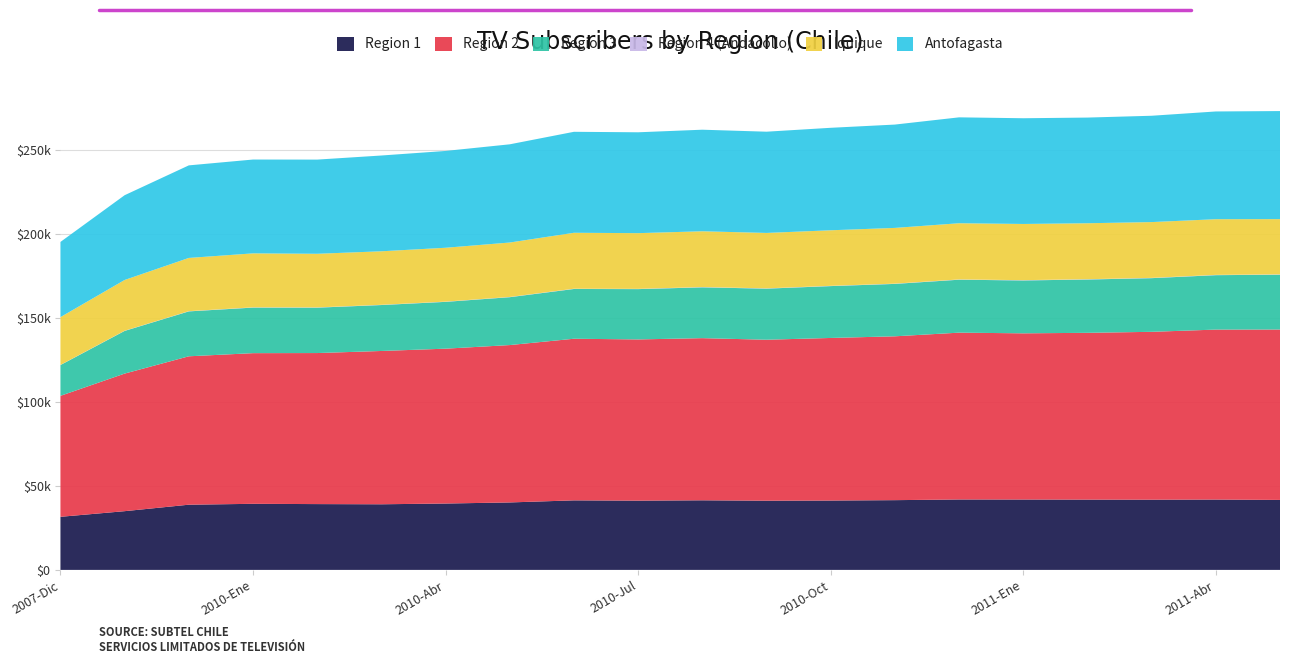

Reading left to right, what are all the values shown in this chart?

Region 1: 2007-Dic=31638	2008-Dic=34996	2009-Dic=38853	2010-Ene=39376	2010-Feb=39215	2010-Mar=39107	2010-Abr=39552	2010-May=40198	2010-Jun=41437	2010-Jul=41271	2010-Ago=41473	2010-Sep=41239	2010-Oct=41333	2010-Nov=41560	2010-Dic=41968	2011-Ene=41943	2011-Feb=41886	2011-Mar=41843	2011-Abr=41918	2011-May=41697
Region 2: 2007-Dic=72087	2008-Dic=81988	2009-Dic=88440	2010-Ene=89785	2010-Feb=90010	2010-Mar=91352	2010-Abr=92281	2010-May=93785	2010-Jun=96312	2010-Jul=96073	2010-Ago=96630	2010-Sep=95924	2010-Oct=96886	2010-Nov=97640	2010-Dic=99412	2011-Ene=99031	2011-Feb=99391	2011-Mar=100030	2011-Abr=101288	2011-May=101545
Region 3: 2007-Dic=18348	2008-Dic=25431	2009-Dic=26760	2010-Ene=27156	2010-Feb=27047	2010-Mar=27381	2010-Abr=27897	2010-May=28531	2010-Jun=29657	2010-Jul=29980	2010-Ago=30276	2010-Sep=30440	2010-Oct=30907	2010-Nov=31232	2010-Dic=31550	2011-Ene=31516	2011-Feb=31770	2011-Mar=31983	2011-Abr=32432	2011-May=32670
Region 4 (Andacollo): 2007-Dic=78	2008-Dic=108	2009-Dic=137	2010-Ene=144	2010-Feb=146	2010-Mar=138	2010-Abr=141	2010-May=145	2010-Jun=151	2010-Jul=152	2010-Ago=170	2010-Sep=166	2010-Oct=156	2010-Nov=150	2010-Dic=161	2011-Ene=173	2011-Feb=181	2011-Mar=164	2011-Abr=173	2011-May=178
Iquique: 2007-Dic=28484	2008-Dic=30248	2009-Dic=31713	2010-Ene=32167	2010-Feb=31961	2010-Mar=31891	2010-Abr=32098	2010-May=32429	2010-Jun=33339	2010-Jul=33197	2010-Ago=33242	2010-Sep=33032	2010-Oct=33102	2010-Nov=33217	2010-Dic=33486	2011-Ene=33482	2011-Feb=33347	2011-Mar=33249	2011-Abr=33174	2011-May=32945
Antofagasta: 2007-Dic=44804	2008-Dic=50517	2009-Dic=55162	2010-Ene=55914	2010-Feb=56124	2010-Mar=57073	2010-Abr=57696	2010-May=58526	2010-Jun=60174	2010-Jul=60107	2010-Ago=60526	2010-Sep=60330	2010-Oct=61071	2010-Nov=61579	2010-Dic=63110	2011-Ene=63007	2011-Feb=62974	2011-Mar=63363	2011-Abr=64203	2011-May=64390